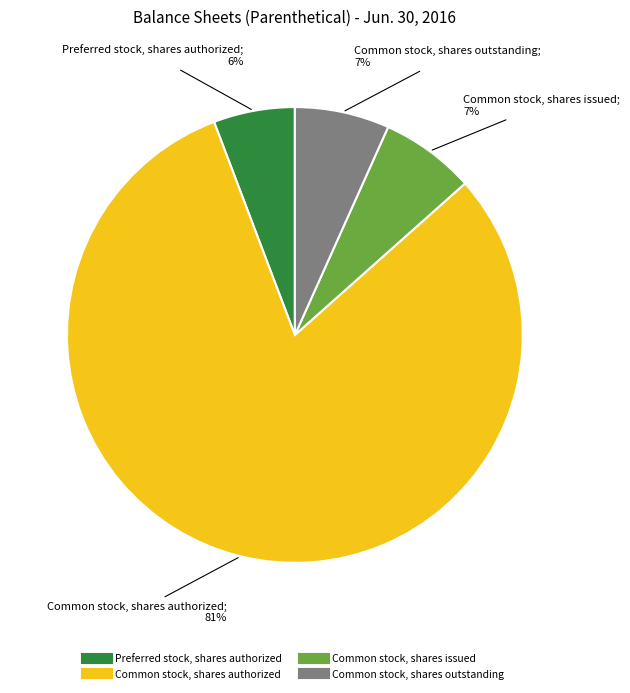

Is it true that Preferred stock, shares authorized is 6% of the pie?

True